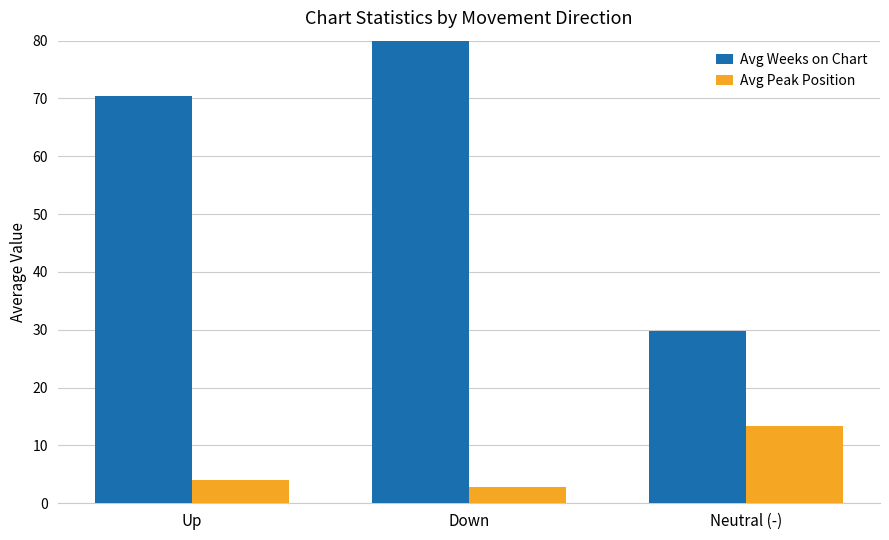

What position from the right is Neutral (-)?

1